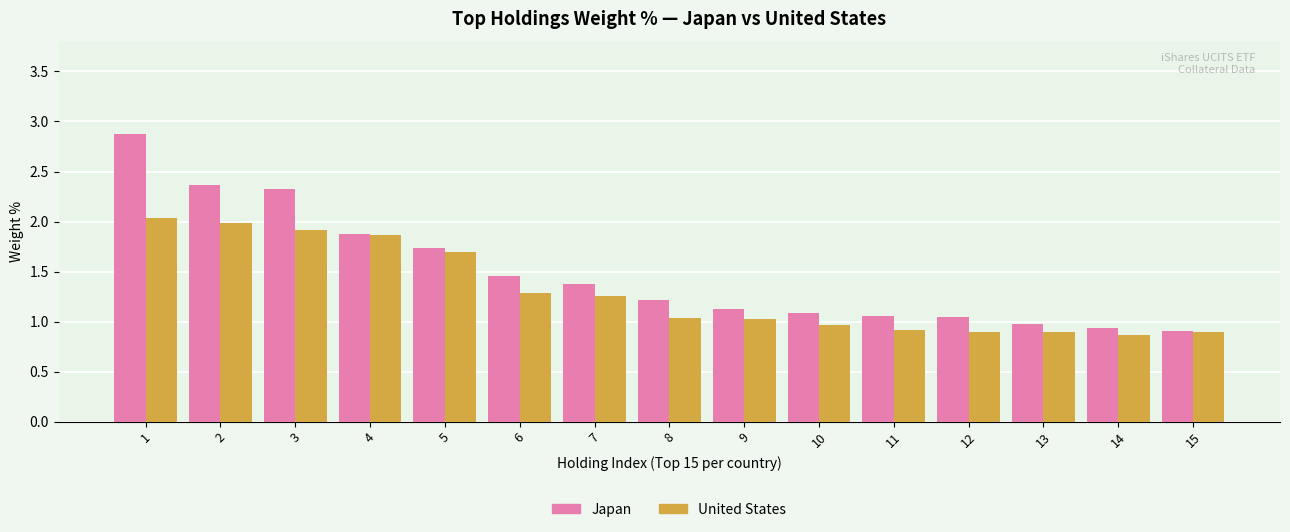

Is the value of United States at 7 greater than the value of Japan at 12?

Yes